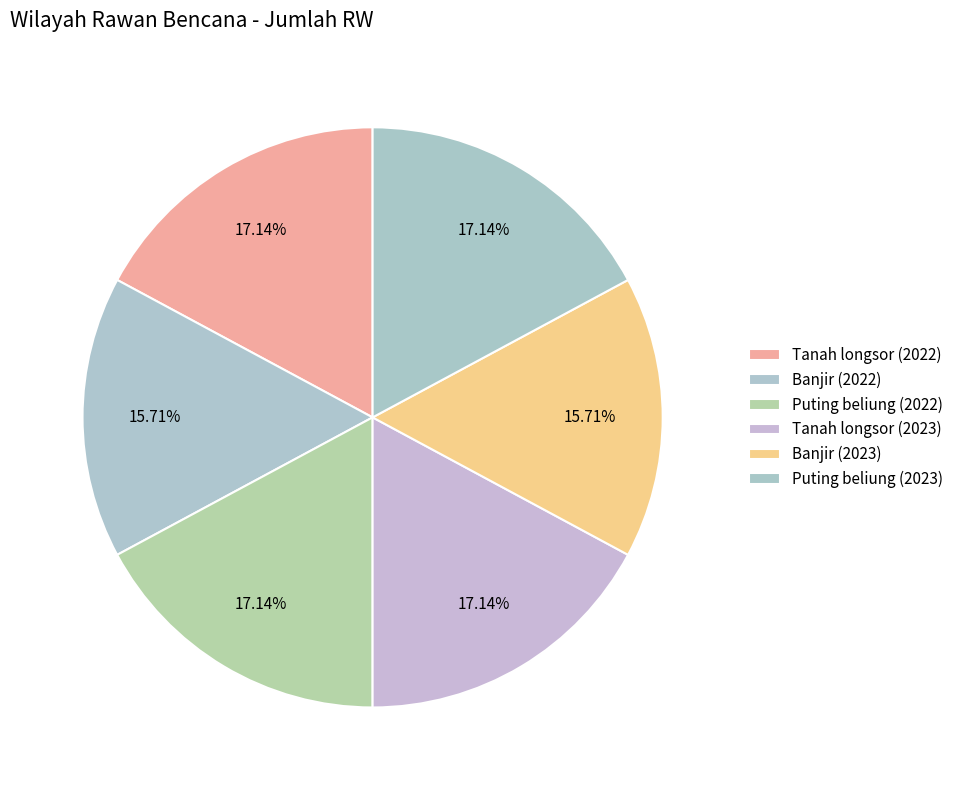

Rank the categories by value from highest to lowest.

Tanah longsor (2022), Puting beliung (2022), Tanah longsor (2023), Puting beliung (2023), Banjir (2022), Banjir (2023)